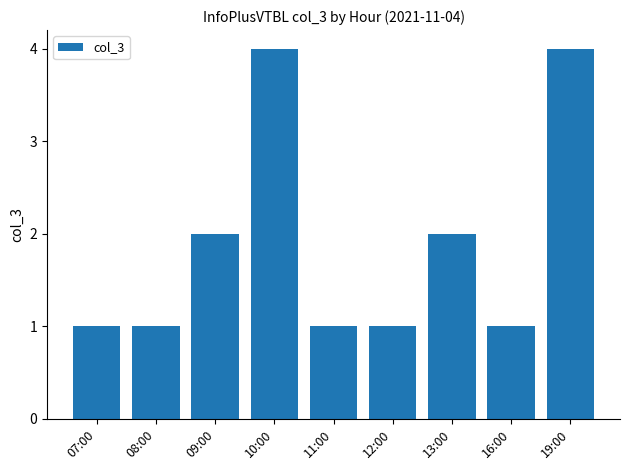

What is the label of the 6th bar from the right?

10:00